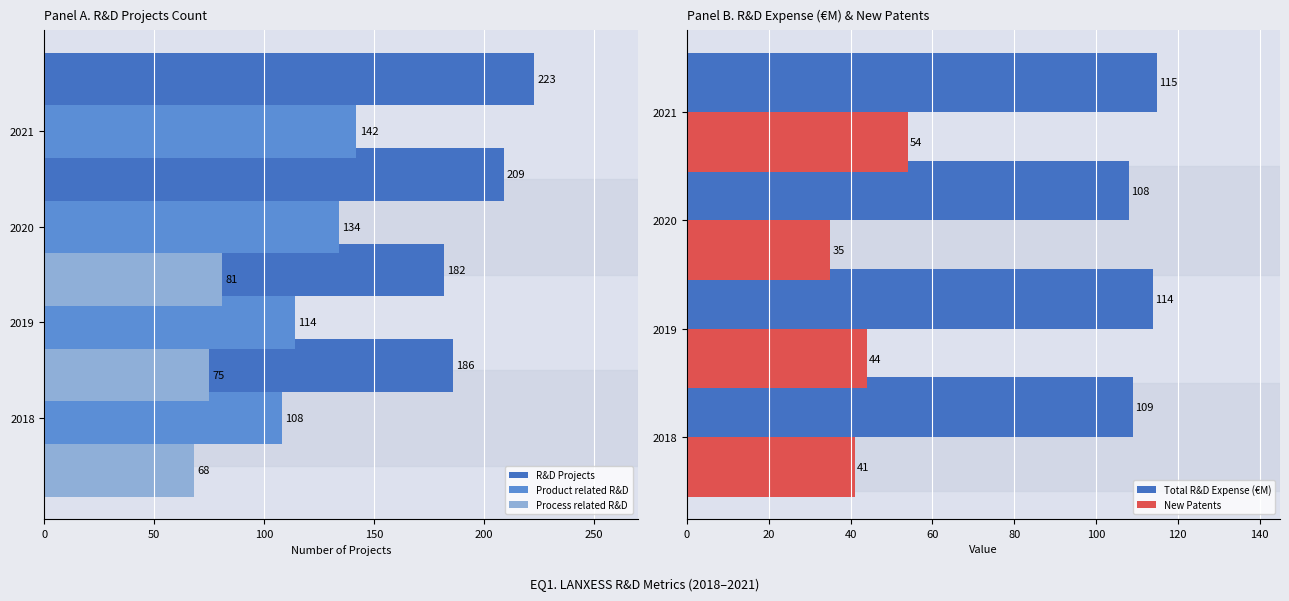

Which series has the widest spread of values?

Process related R&D